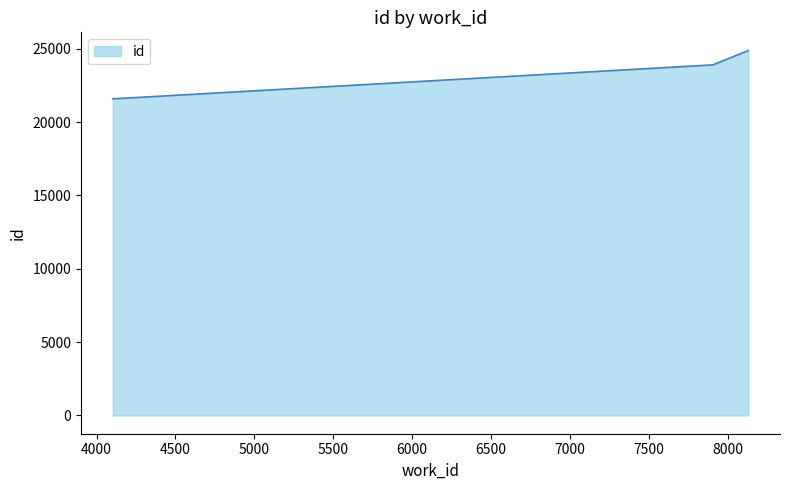

What is the sum of all values?

91949